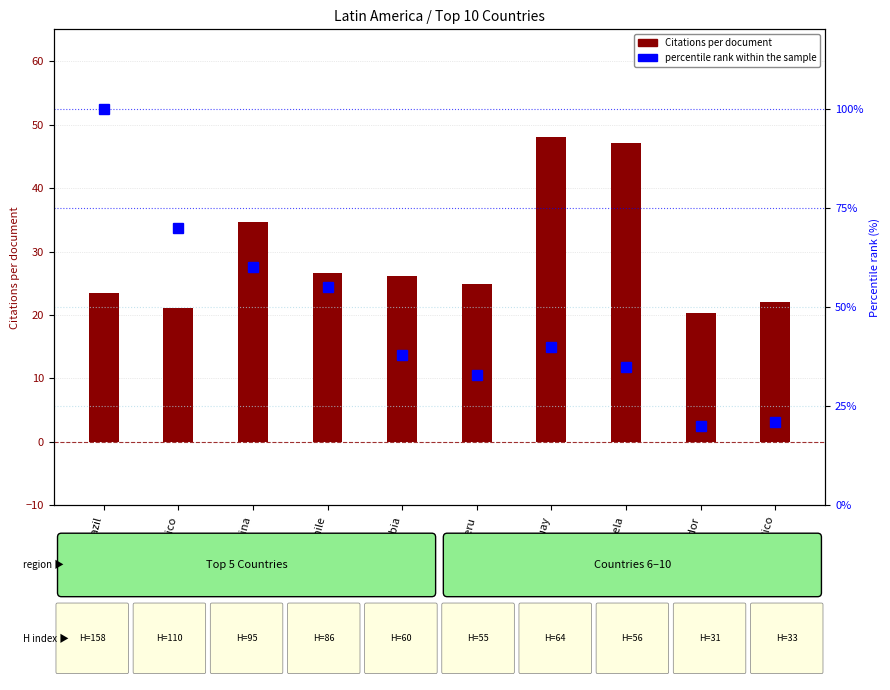

List the series in order of their overall mean, lowest first.

Citations per document, percentile rank within the sample